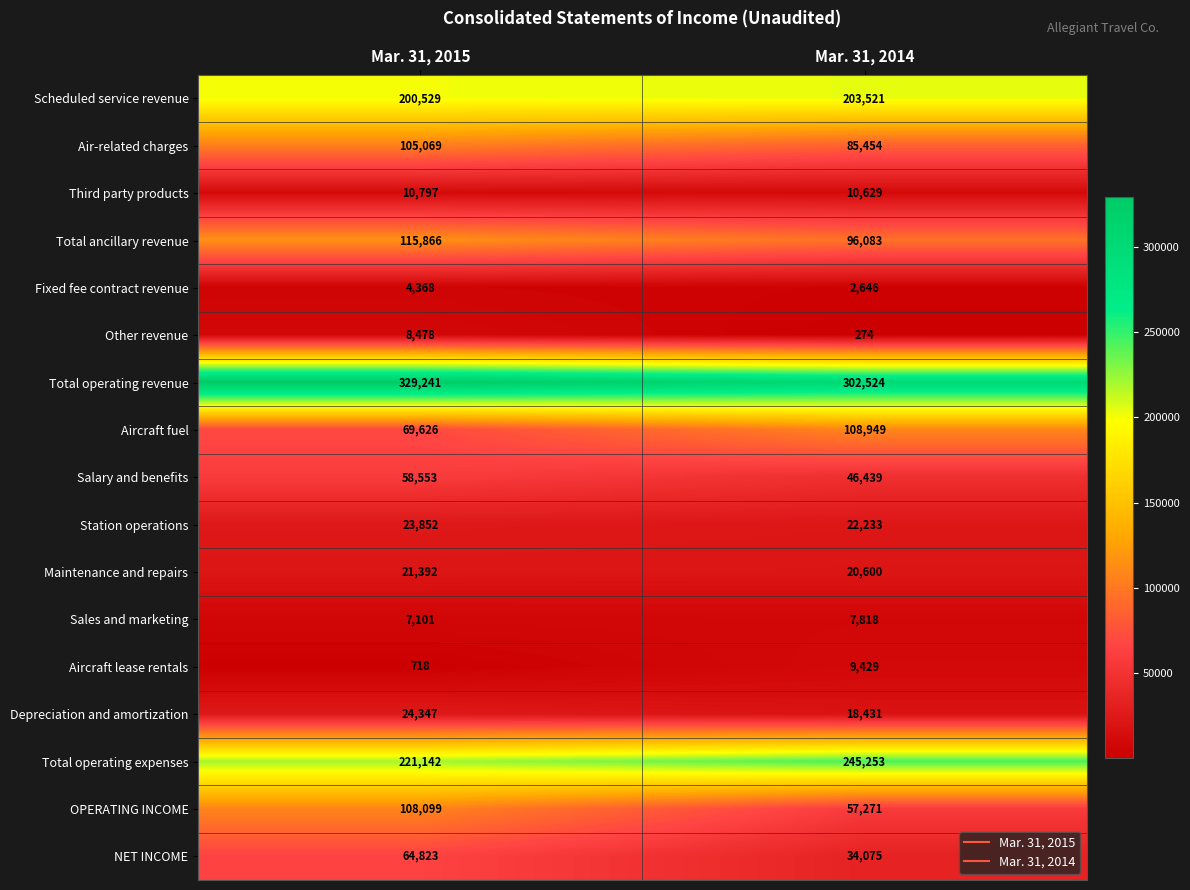

What is the difference between the Third party products values at Mar. 31, 2015 and Mar. 31, 2014?

168